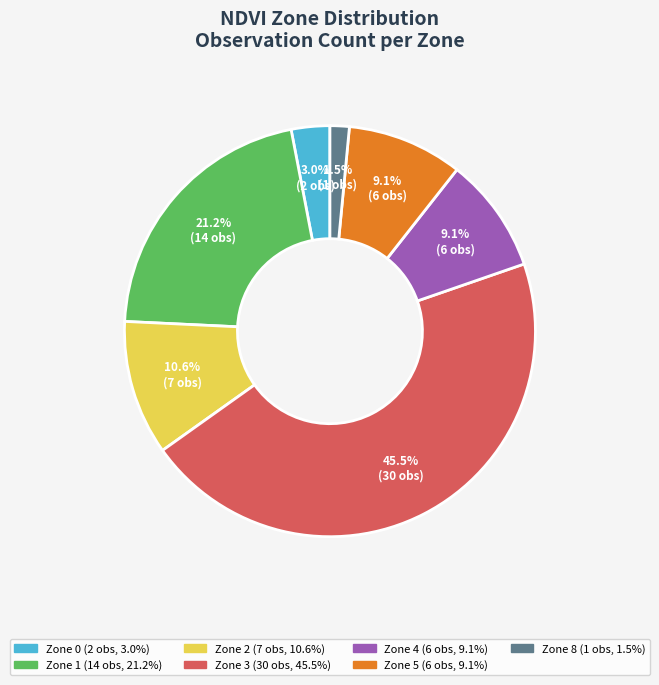

Does any single category account for the majority?

No